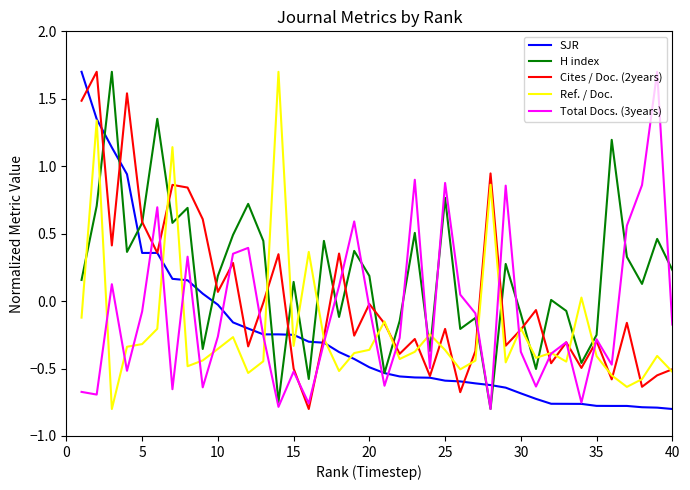

What is the maximum value for Cites / Doc. (2years)?

1.7